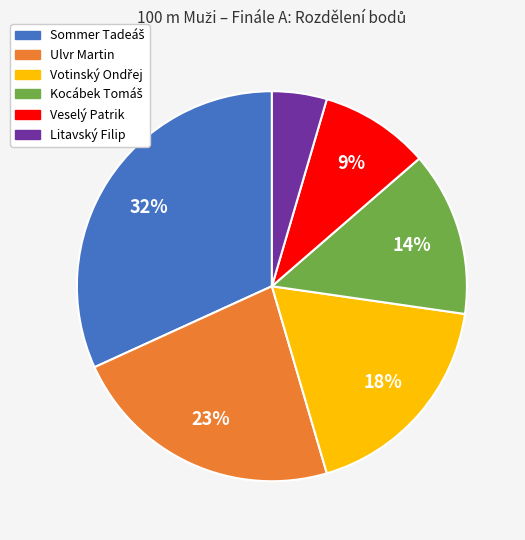

To the nearest percent, what portion does Veselý Patrik represent?

9%